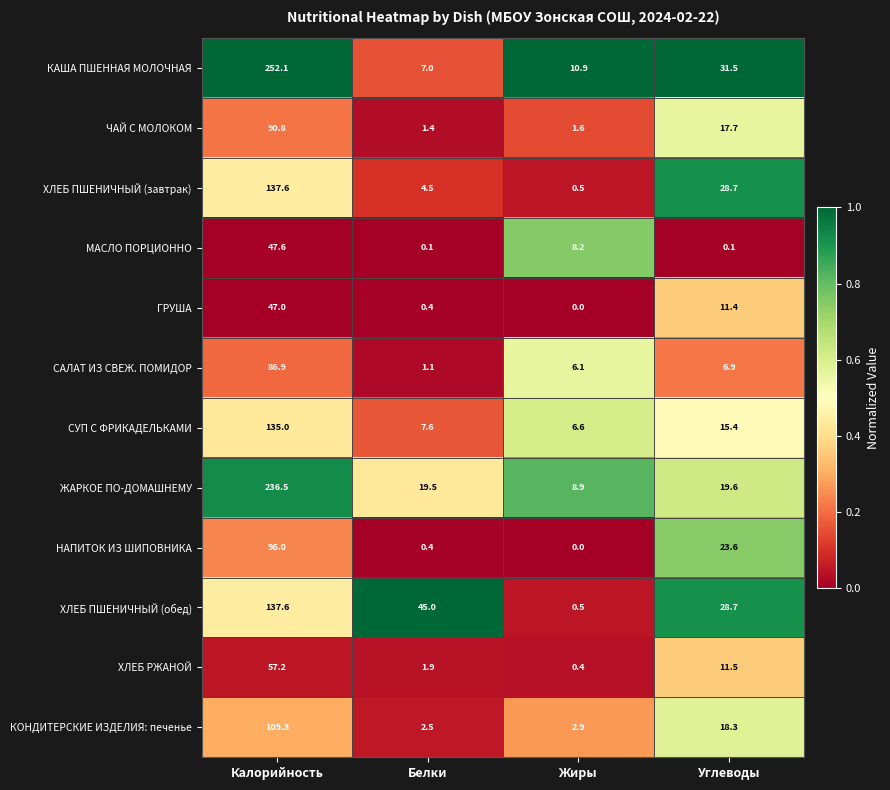

Which series has the largest total across all categories?

КАША ПШЕННАЯ МОЛОЧНАЯ